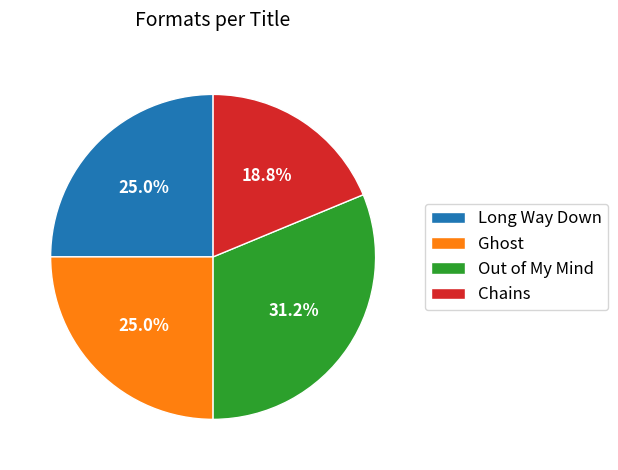

What percentage is the Out of My Mind slice, to the nearest percent?

31%